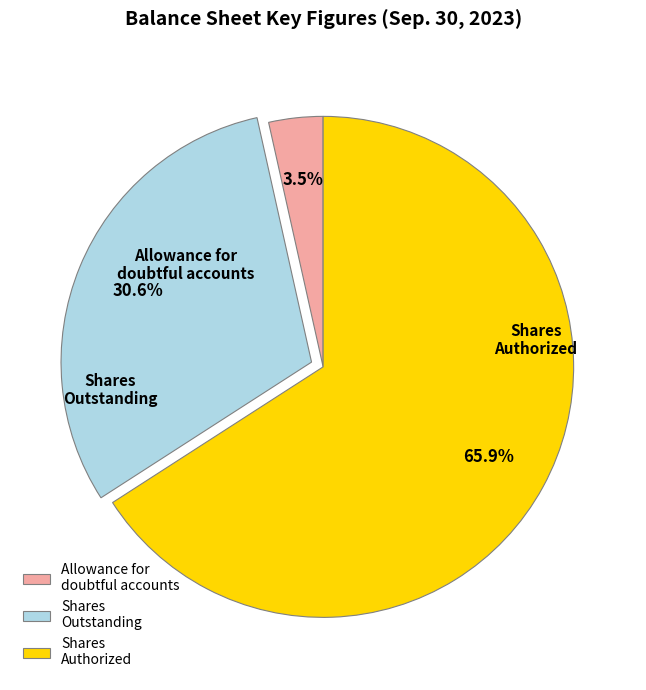

What is the smallest slice in the pie chart?

Allowance for doubtful accounts